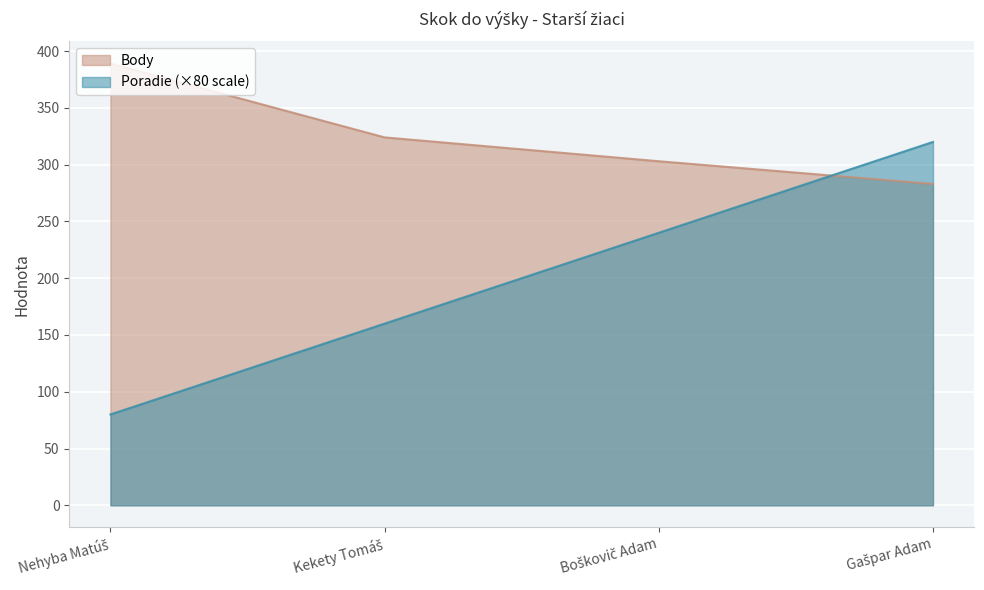

Reading left to right, transcribe all the data shown in this chart.

Poradie: Nehyba Matúš=80	Kekety Tomáš=160	Boškovič Adam=240	Gašpar Adam=320
Body: Nehyba Matúš=389	Kekety Tomáš=324	Boškovič Adam=303	Gašpar Adam=283